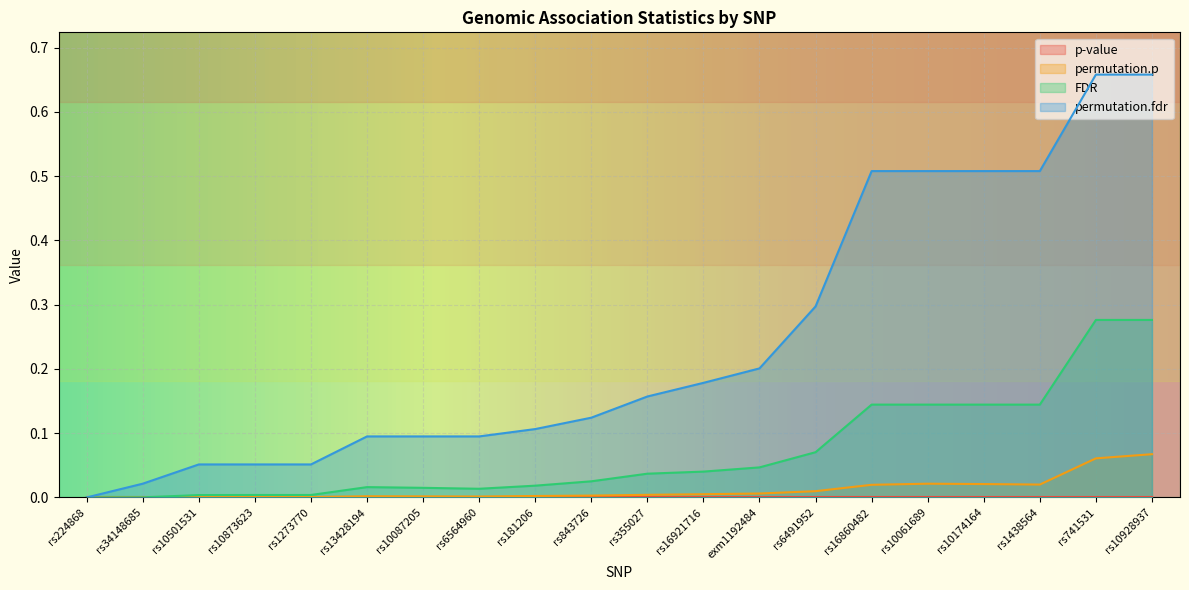

Which series has the largest total across all categories?

permutation.fdr